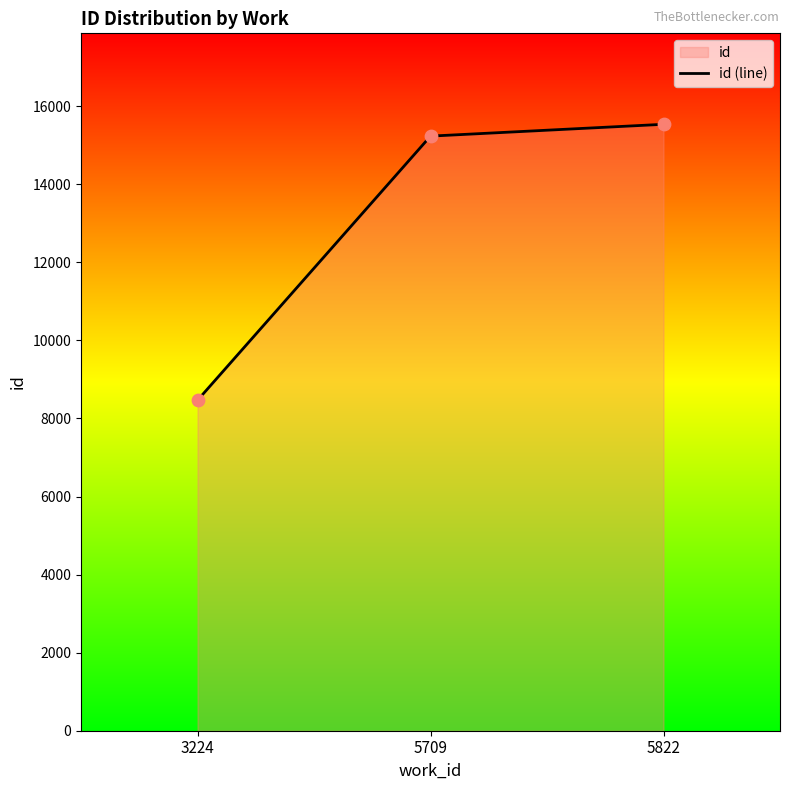

What is the change in value from 3224 to 5709?

+6768